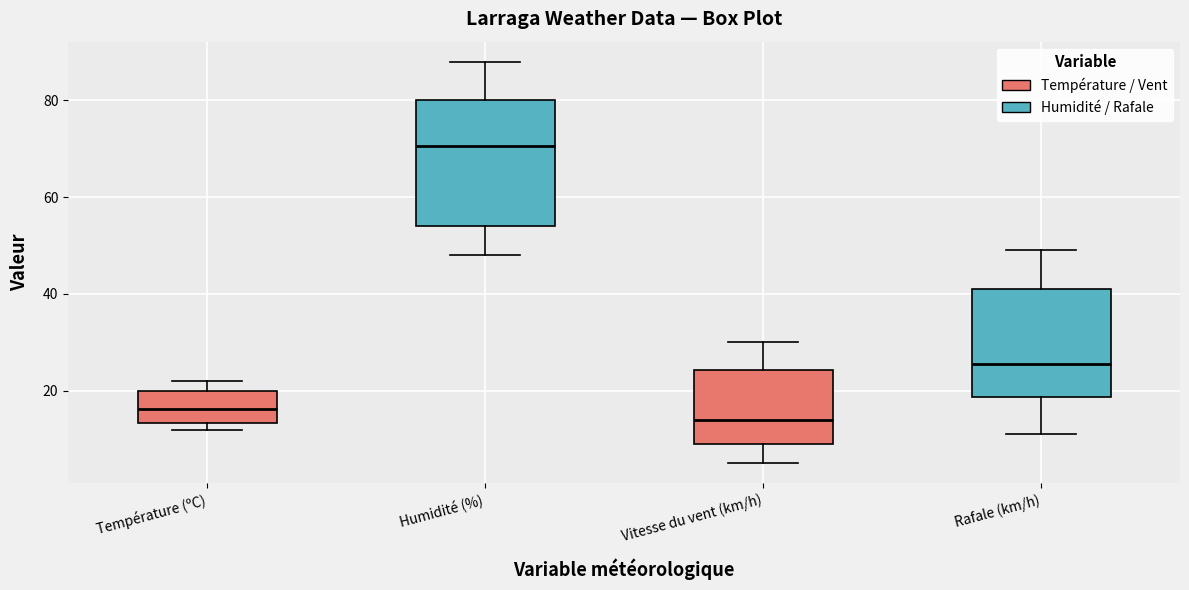

Comparing the boxes themselves (not the whiskers), which one is the tallest?

Humidité (%)